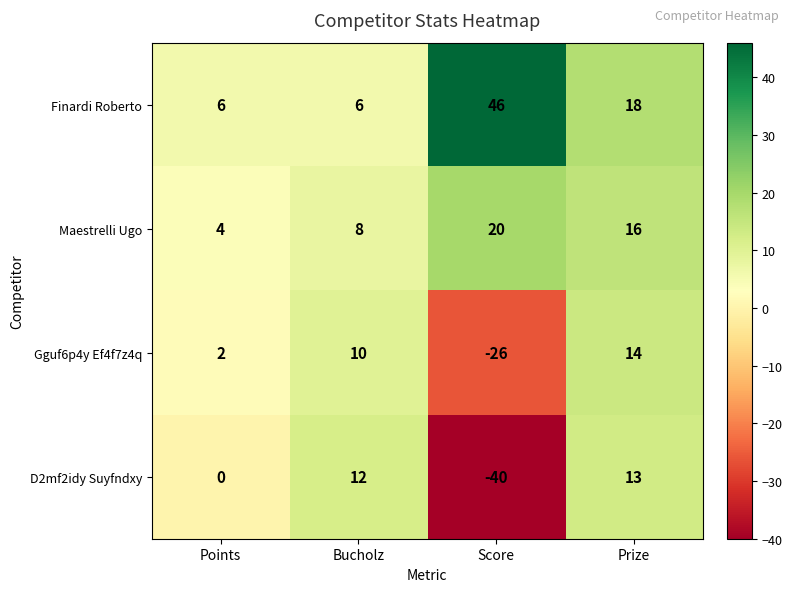

What is the sum of the Gguf6p4y Ef4f7z4q values at Points and Bucholz?

12